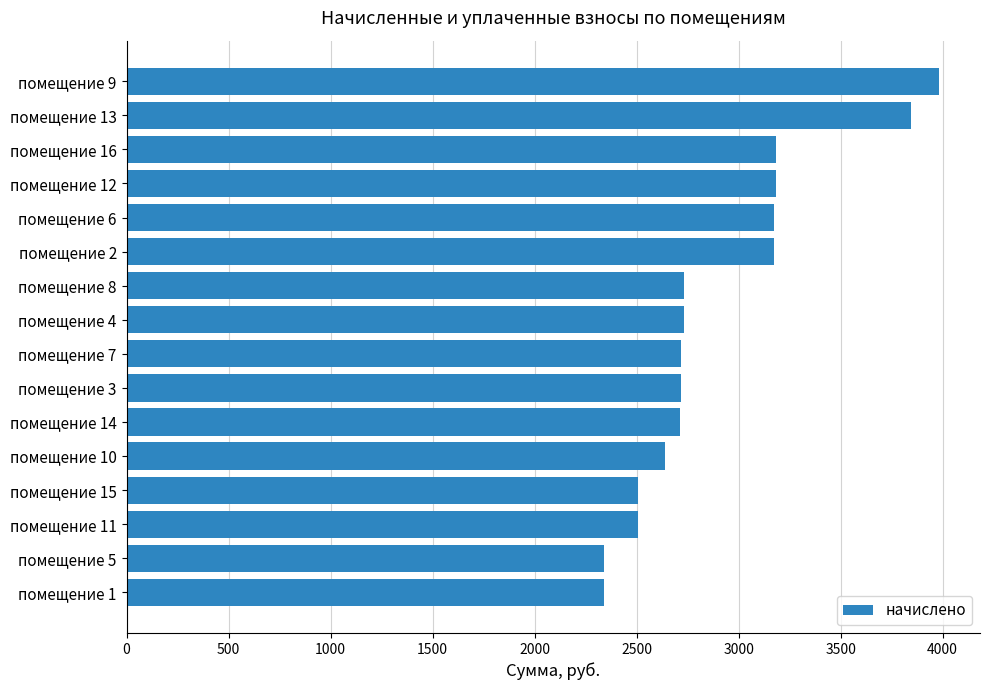

What is the minimum value shown in the chart?

2341.2